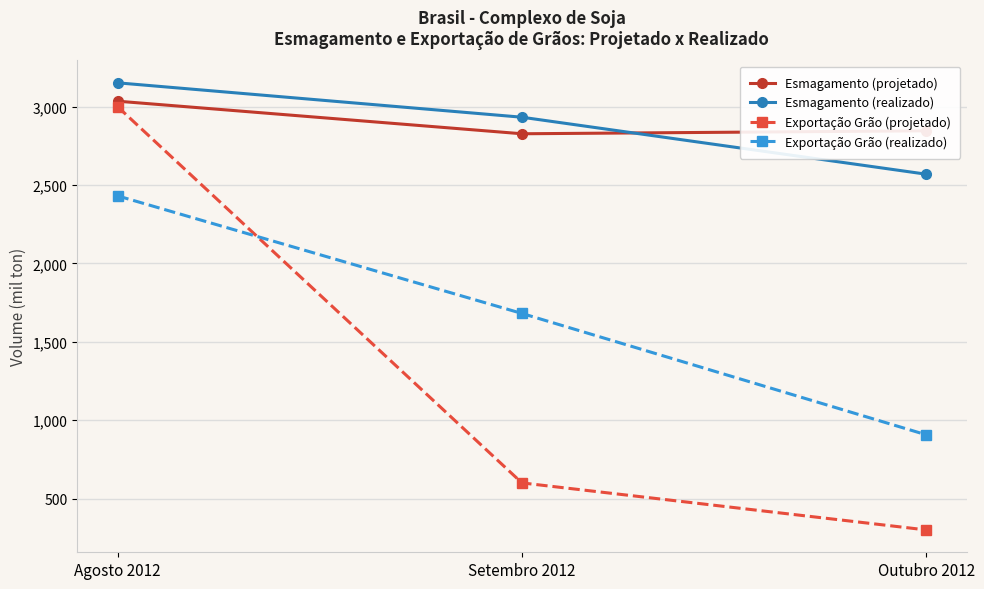

Count the number of data series in this chart.

4